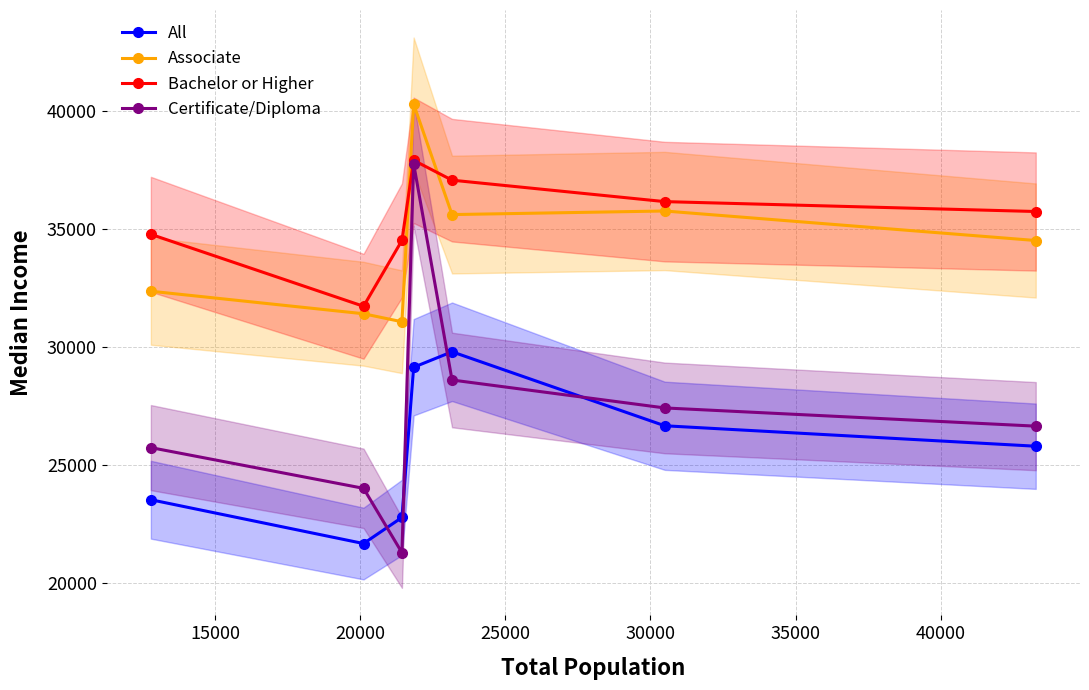

In Certificate/Diploma, how many points are higher than both neighbors (excluding endpoints)?

1